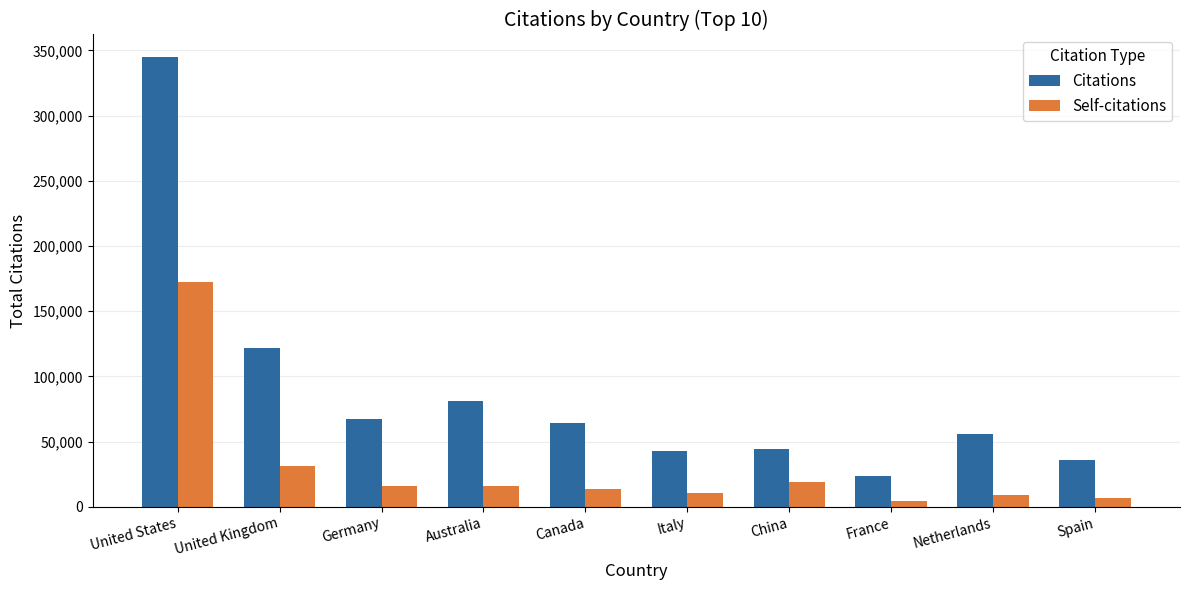

What is the highest value of the Citations series?

344985